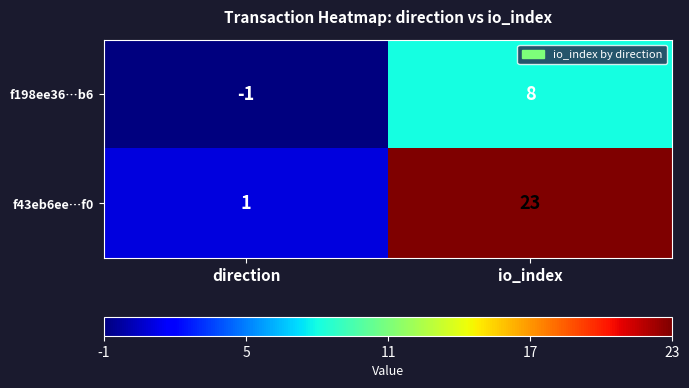

Reading right to left, what are all the values shown in this chart?

f198ee36…b6: 8	-1
f43eb6ee…f0: 23	1